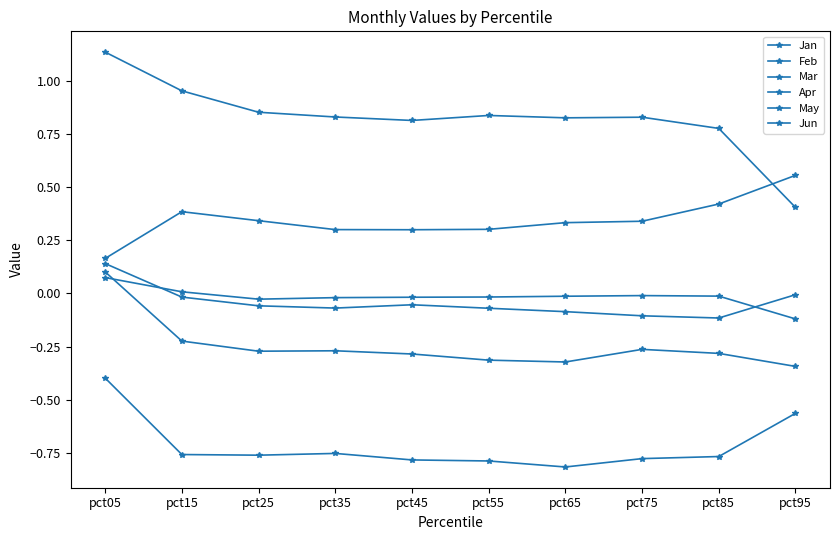

At which category is the sum across all series the highest?

pct05